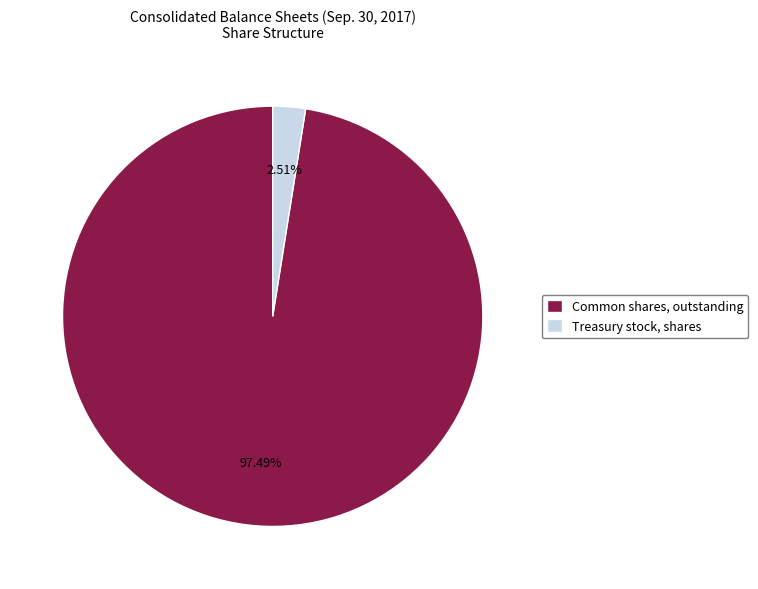

Which has a higher value, Treasury stock, shares or Common shares, outstanding?

Common shares, outstanding